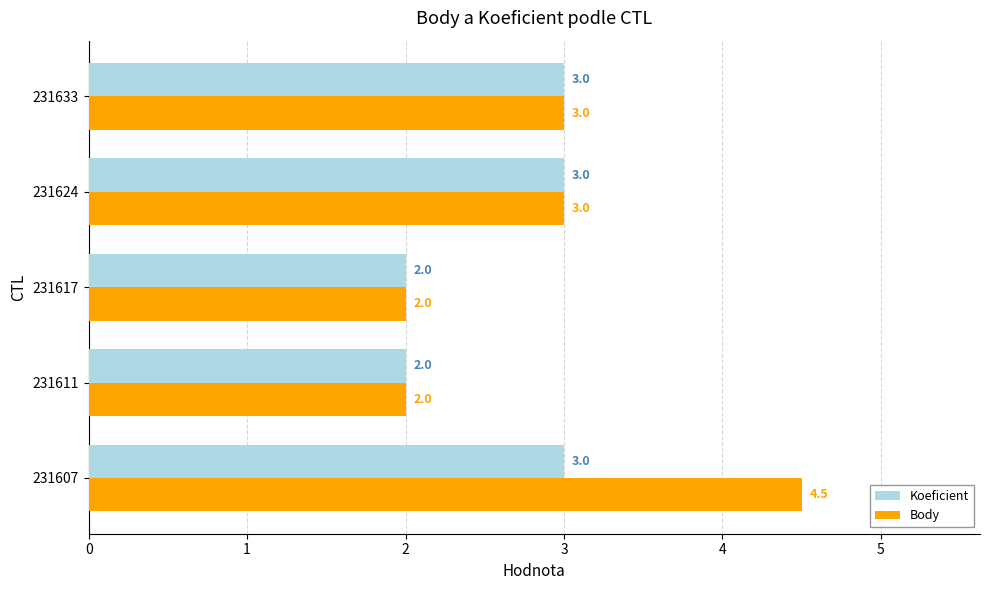

What is the minimum value for Body?

2.0